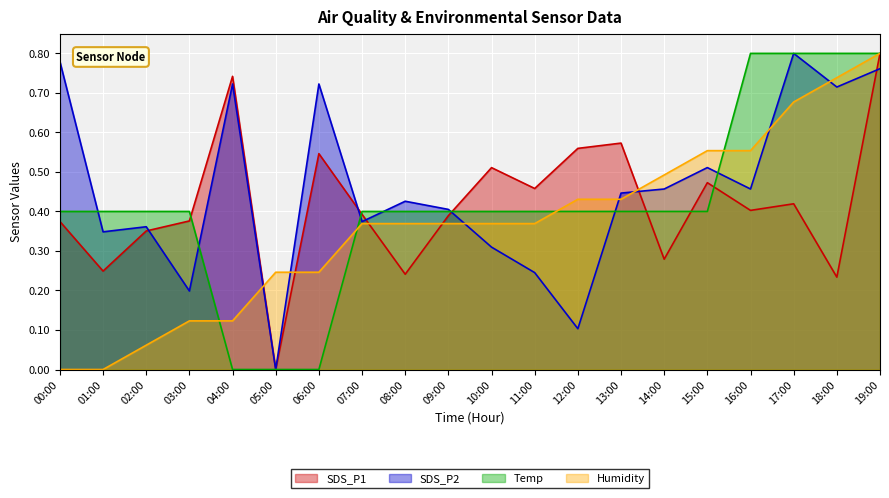

What is the total value across all series at 01:00?

1.0